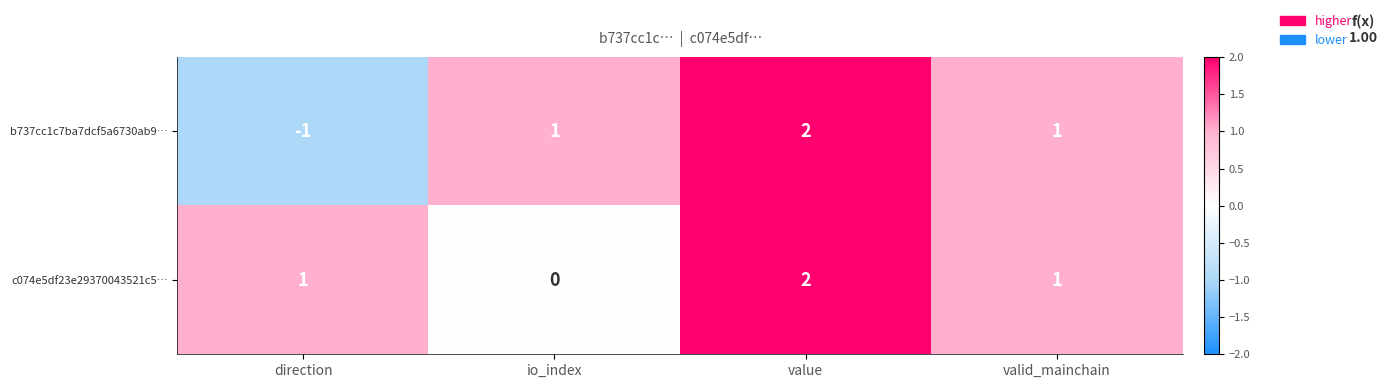

Which category has the highest value across all series?

value